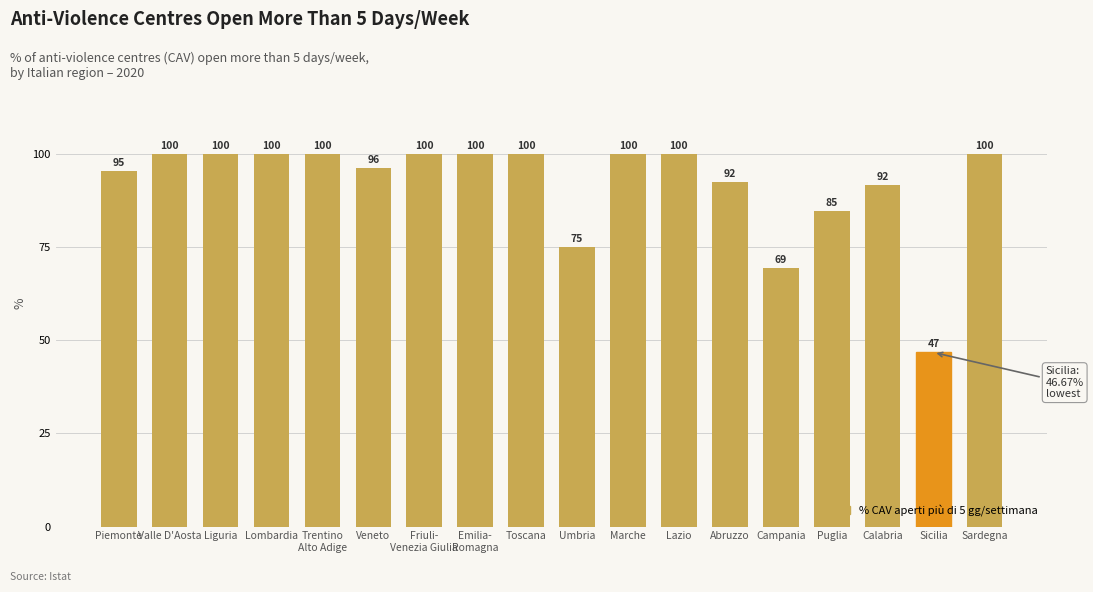

What is the average value?

91.7